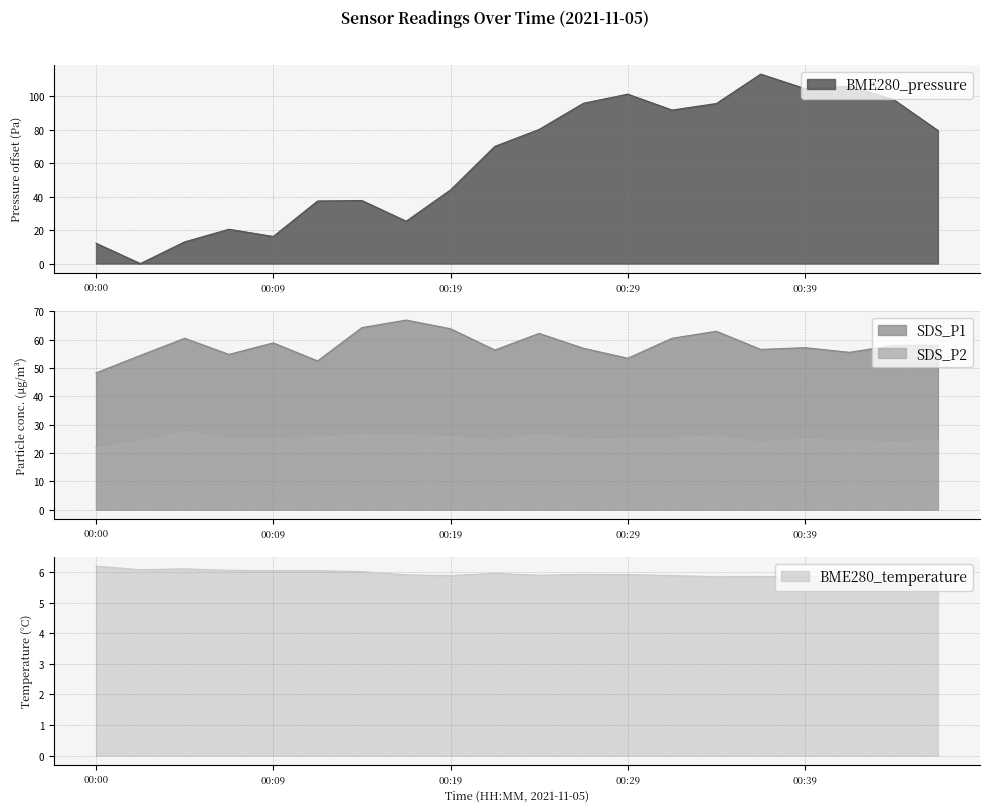

Reading left to right, extract all data points from this chart.

BME280_pressure: 00:00=12.2	00:02=0.0	00:05=13.0	00:07=20.5	00:09=16.2	00:12=37.4	00:14=37.7	00:17=25.3	00:19=44.0	00:22=70.0	00:24=80.1	00:26=95.8	00:29=101.2	00:31=91.7	00:34=95.6	00:36=113.2	00:39=104.5	00:41=105.9	00:44=98.0	00:46=79.5
BME280_temperature: 00:00=6.2	00:02=6.1	00:05=6.1	00:07=6.1	00:09=6.0	00:12=6.0	00:14=6.0	00:17=5.9	00:19=5.9	00:22=6.0	00:24=5.9	00:26=5.9	00:29=5.9	00:31=5.9	00:34=5.8	00:36=5.9	00:39=5.8	00:41=5.9	00:44=5.9	00:46=5.8
SDS_P1: 00:00=48.3	00:02=54.5	00:05=60.5	00:07=54.8	00:09=58.9	00:12=52.5	00:14=64.3	00:17=67.0	00:19=63.9	00:22=56.4	00:24=62.2	00:26=57.0	00:29=53.5	00:31=60.5	00:34=63.0	00:36=56.6	00:39=57.2	00:41=55.6	00:44=58.0	00:46=58.1
SDS_P2: 00:00=21.9	00:02=24.1	00:05=27.6	00:07=24.9	00:09=25.2	00:12=25.4	00:14=26.6	00:17=26.1	00:19=25.7	00:22=24.4	00:24=26.5	00:26=24.6	00:29=24.9	00:31=25.3	00:34=26.0	00:36=23.7	00:39=24.9	00:41=24.3	00:44=23.7	00:46=24.3